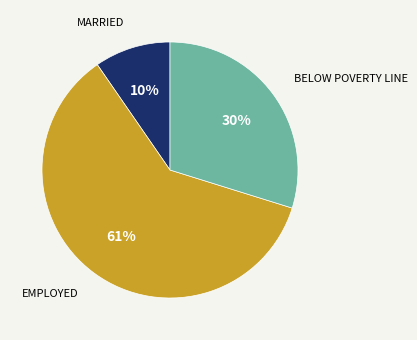

To the nearest percent, what is the average slice percentage?

33%